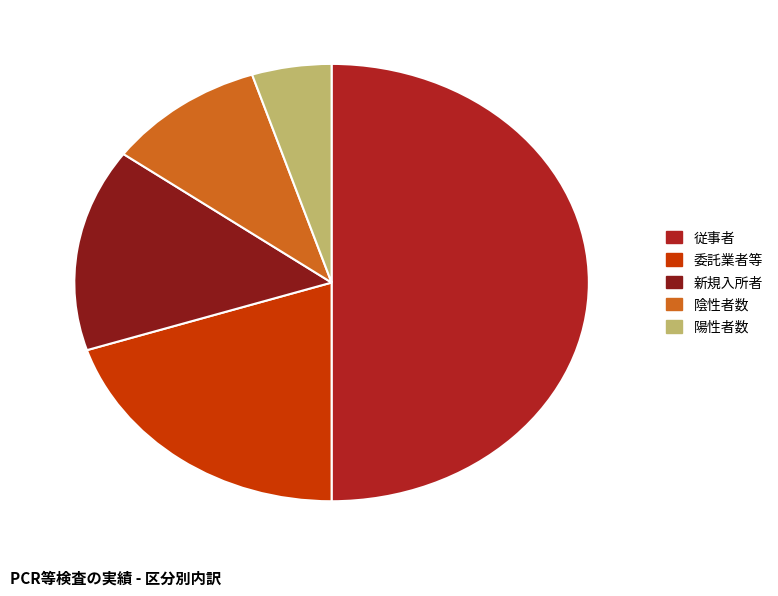

How many slices are in this pie chart?

5